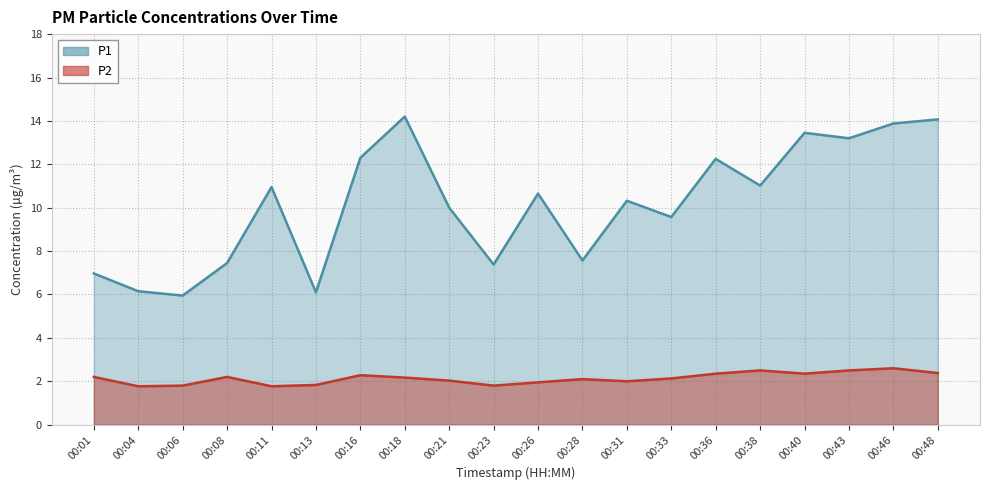

What is the value of the P2 point at the 1st from the left?

2.2